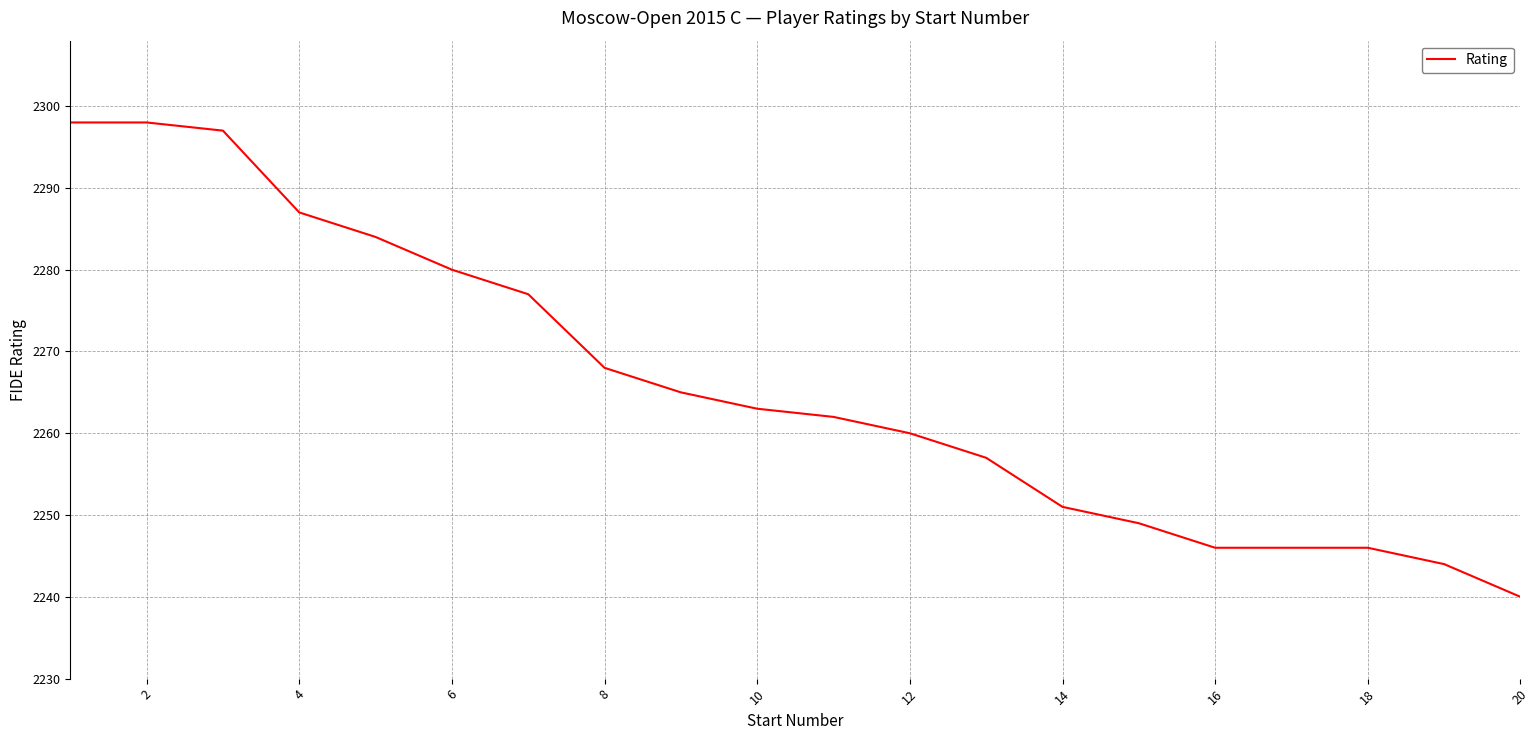

What is the difference between the maximum and minimum values?

58